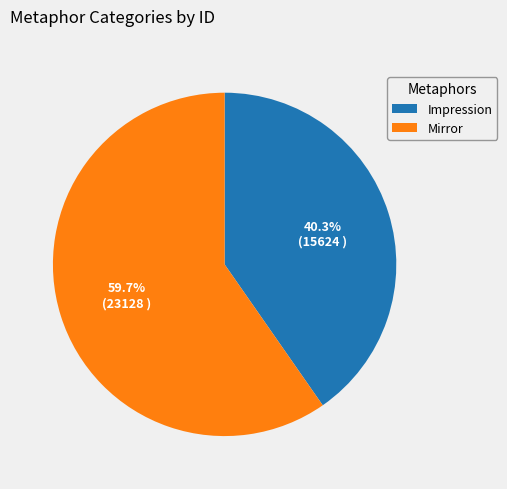

To the nearest percent, what is the difference between the Mirror and Impression slice percentages?

19%